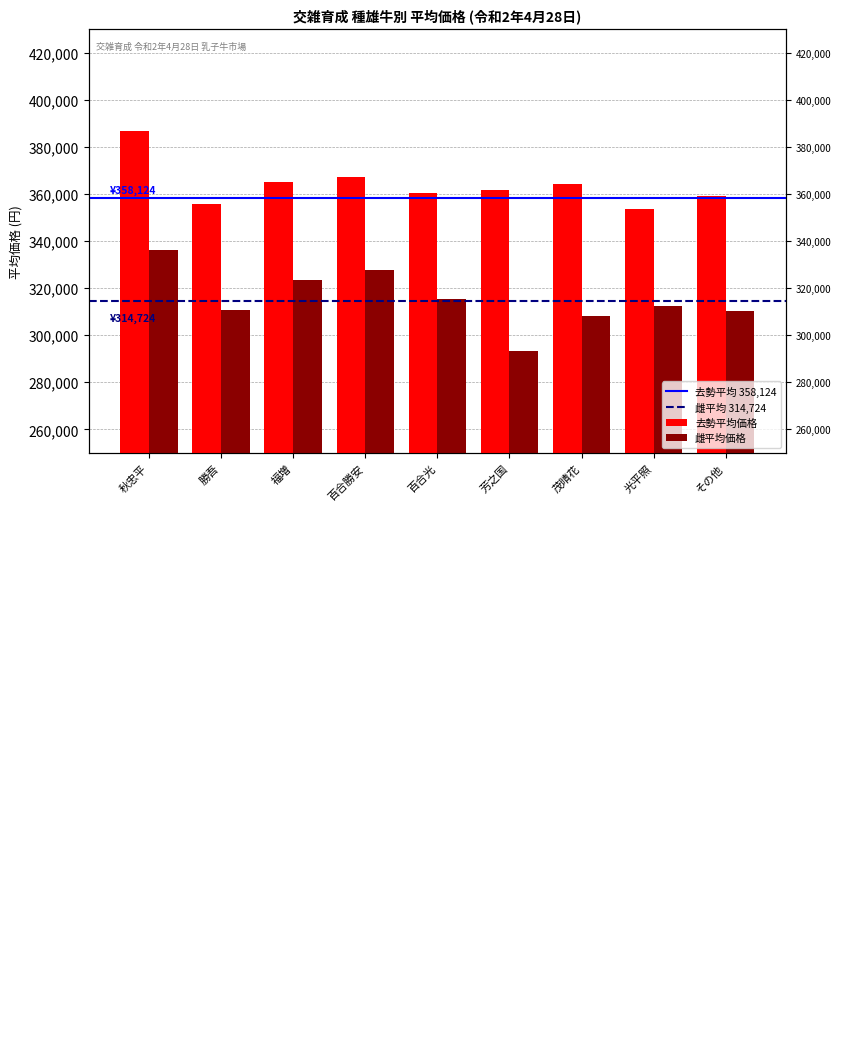

What is the sum of the 去勢平均価格 values at 百合勝安 and 百合光?

727760